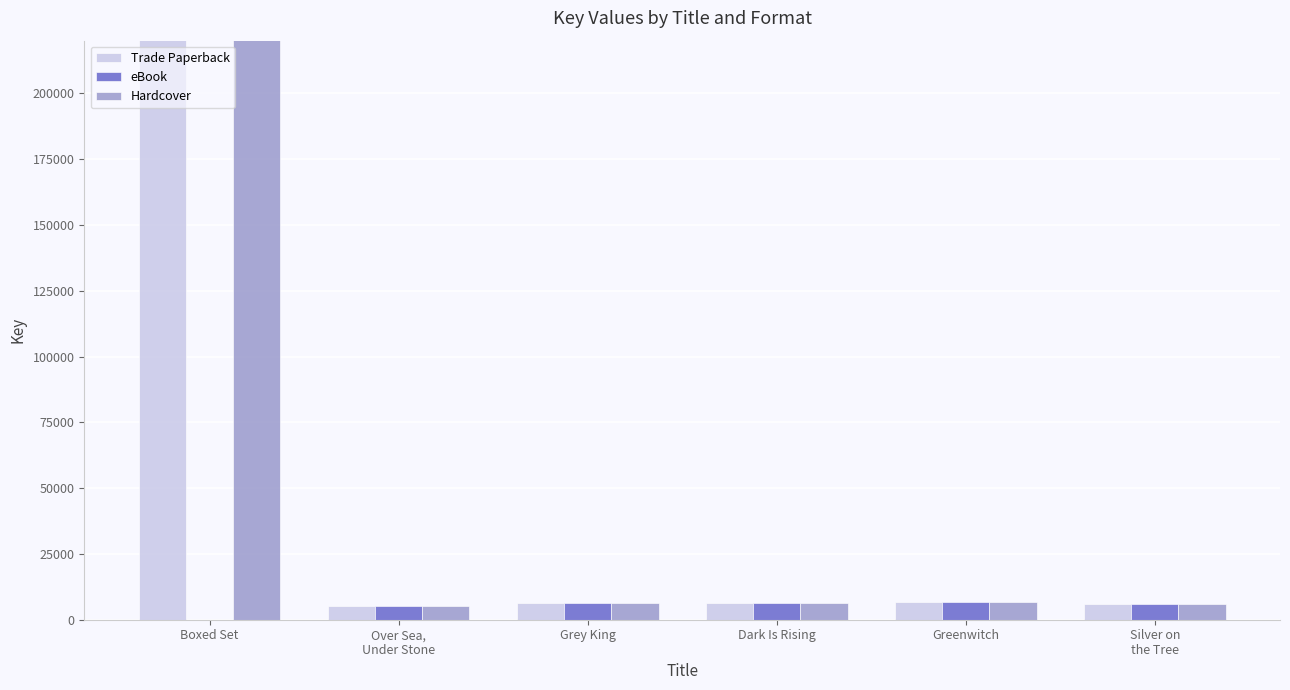

What is the sum of the Hardcover values at Boxed Set and Silver on
the Tree?

197487943